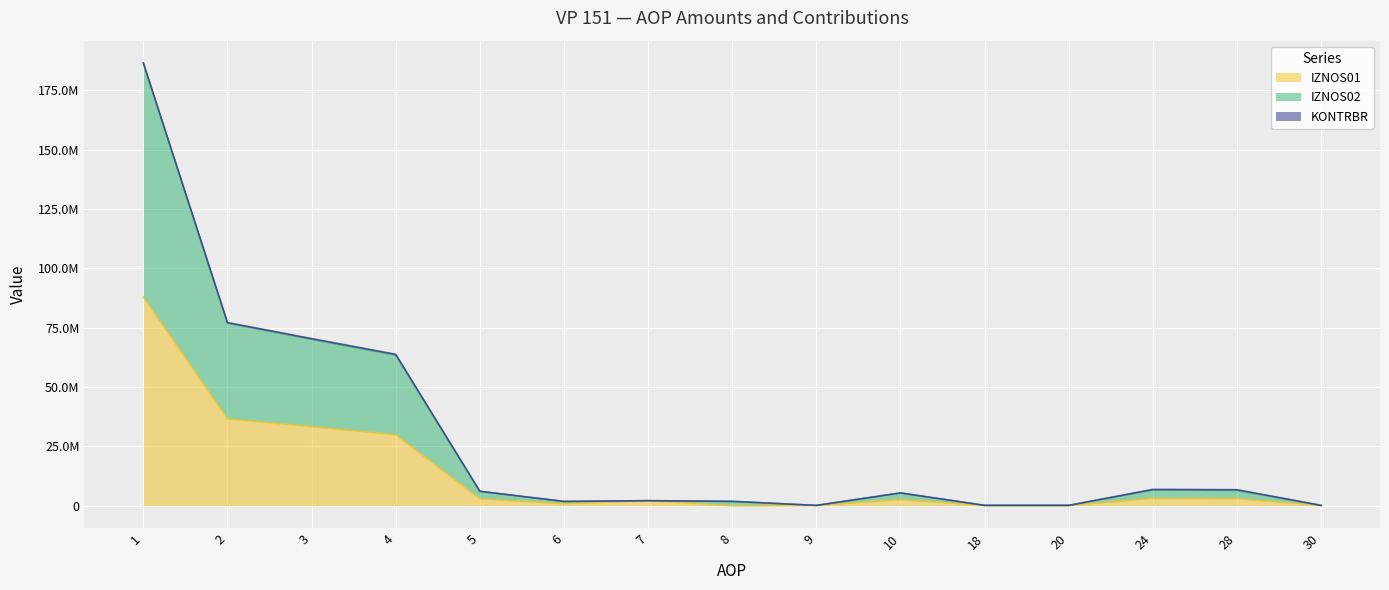

At how many categories does at least one series exceed 14042794?

4